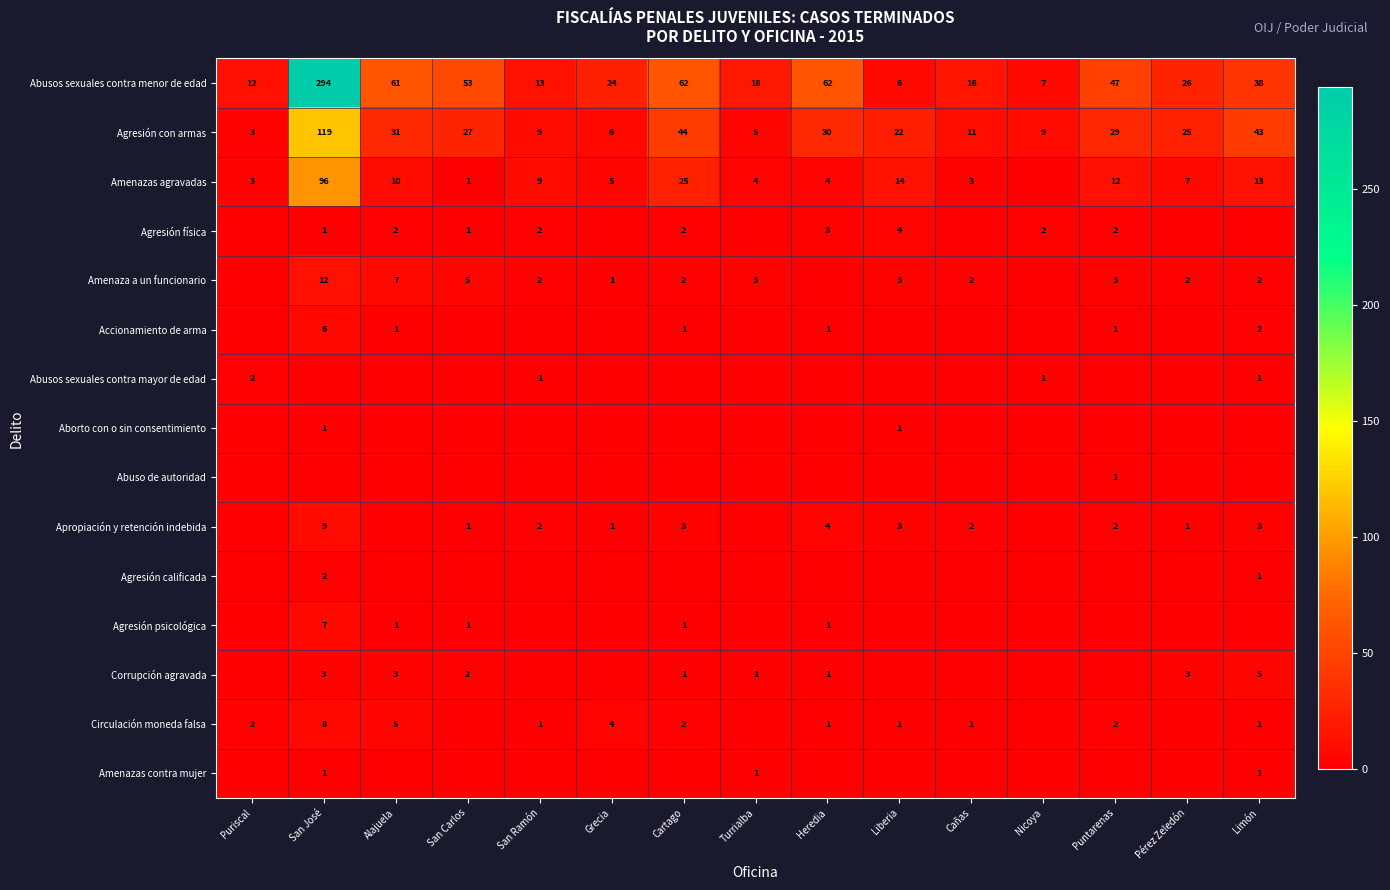

Where does the Abusos sexuales contra menor de edad series first go above 26?

San José